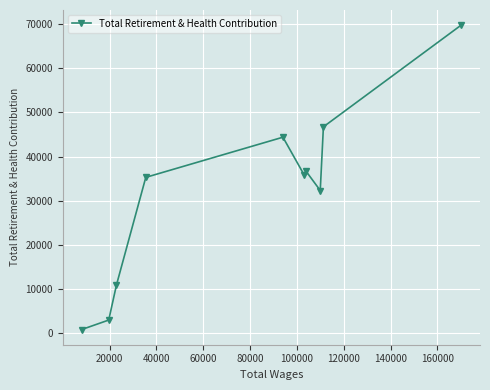

True or false: the data has more than 2 interior local peaks.

False